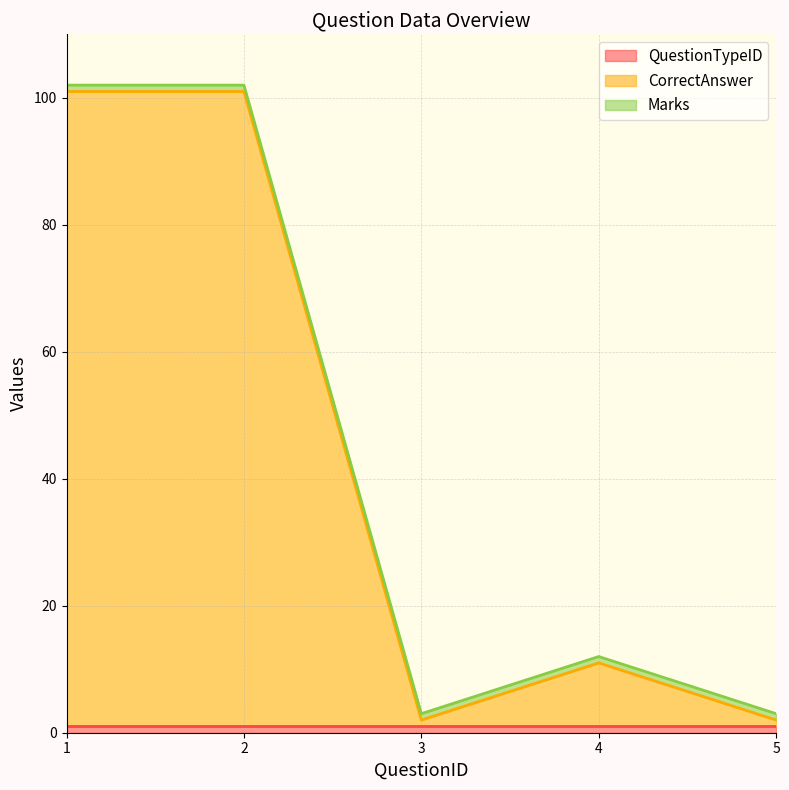

List the labels in order of Marks value, smallest first.

1, 2, 3, 4, 5